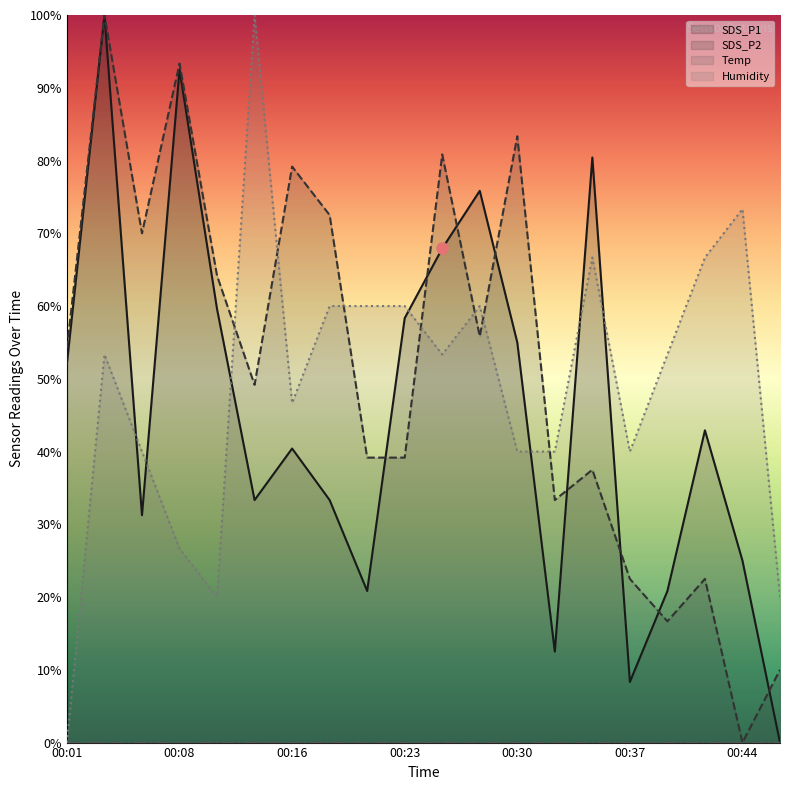

How many categories are shown in the chart?

20